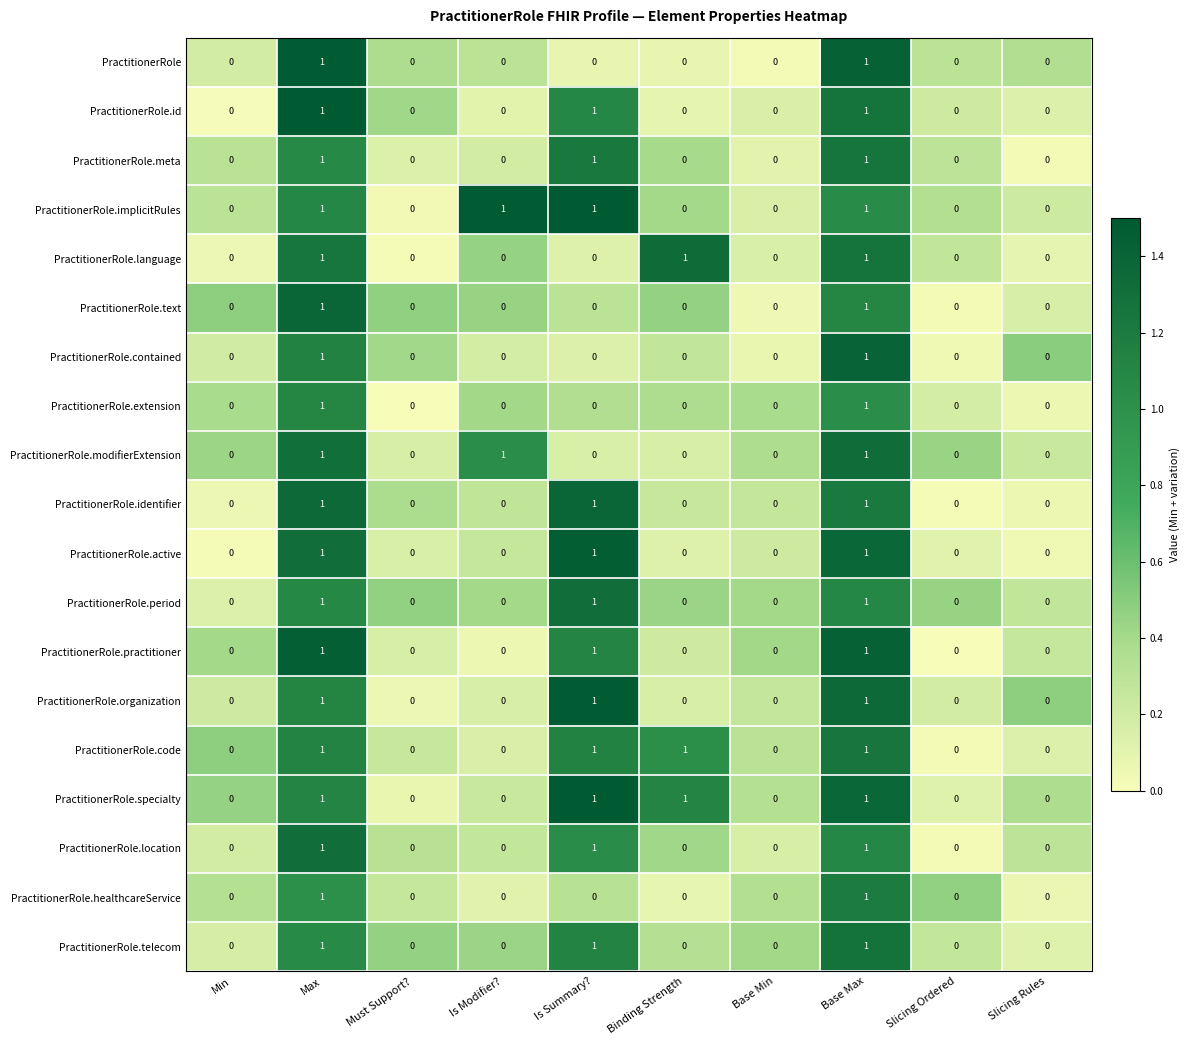

The PractitionerRole.id series shows 1 at Slicing Rules. True or false?

False